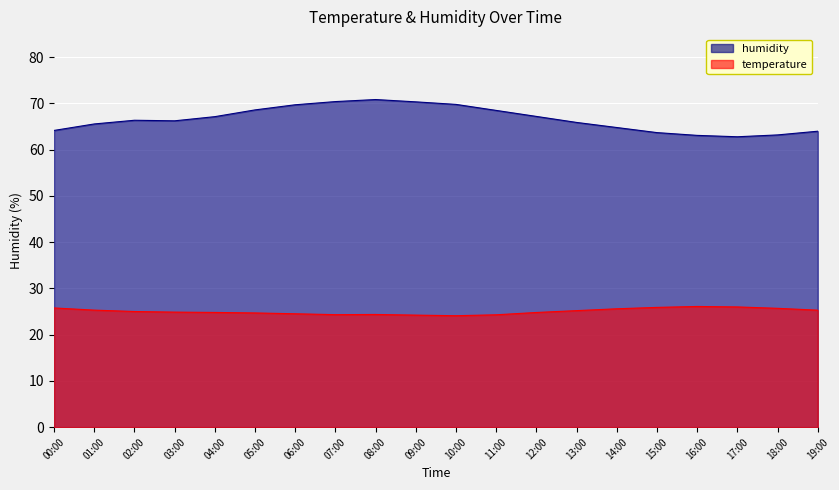

What is the sum of all temperature values?

500.9